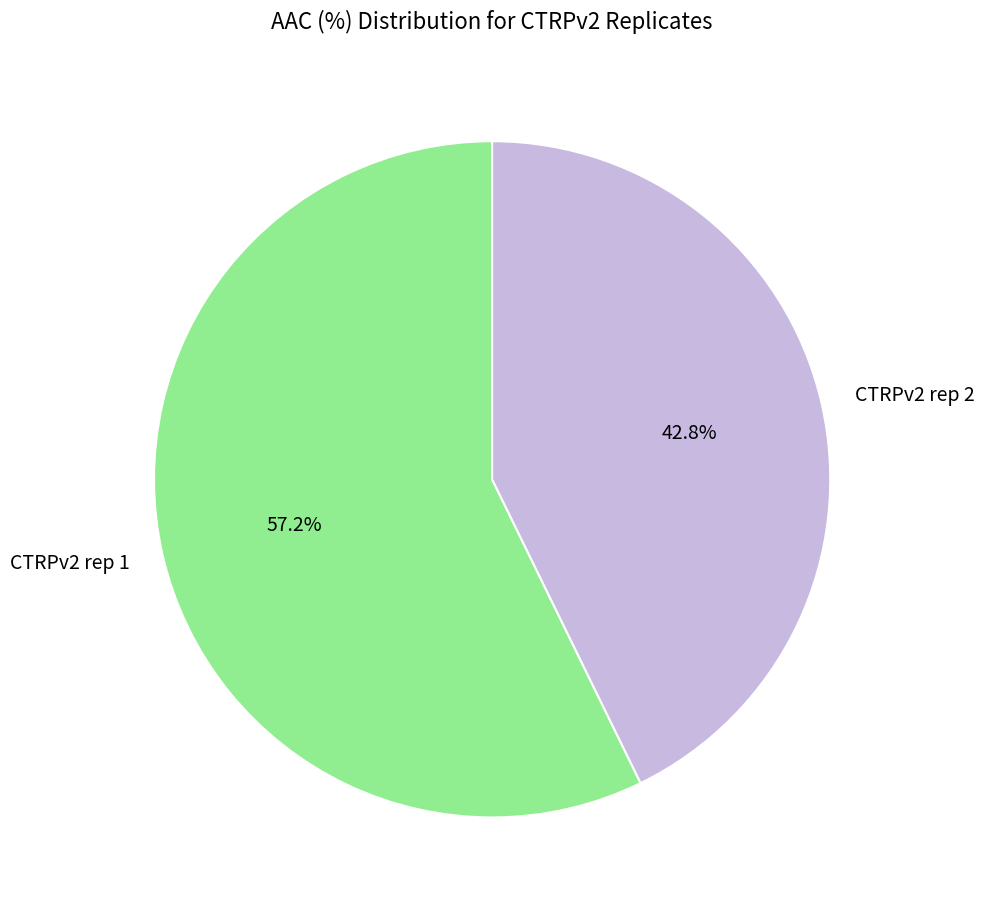

Which category has the smallest portion of the pie?

CTRPv2 rep 2